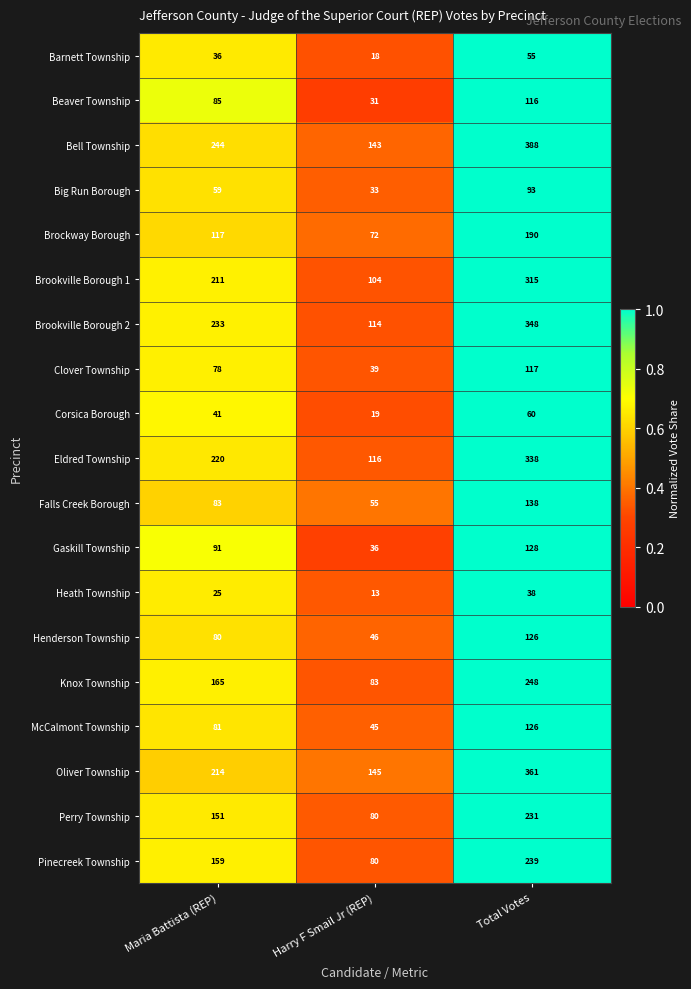

List the labels in order of Big Run Borough value, smallest first.

Harry F Smail Jr (REP), Maria Battista (REP), Total Votes